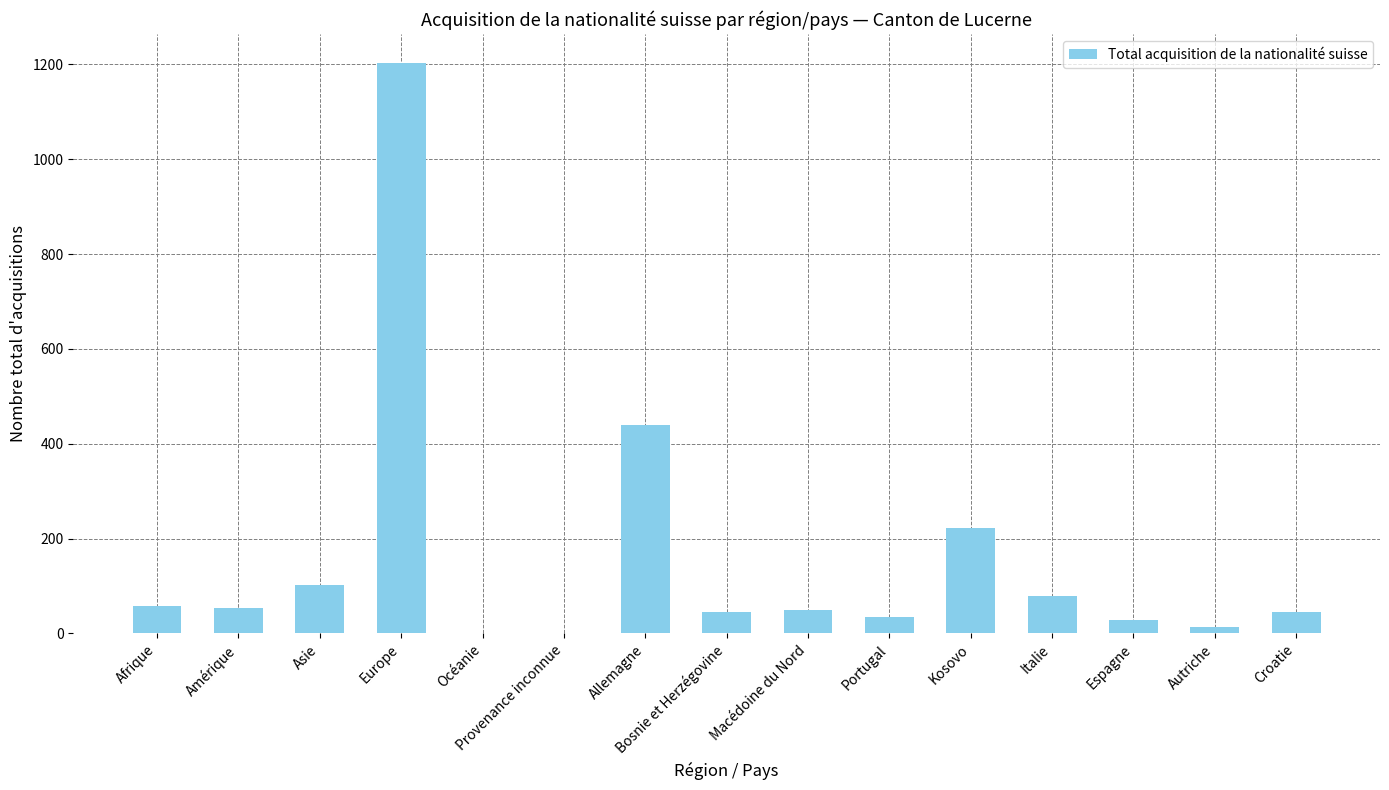

Between Portugal and Océanie, which is larger?

Portugal